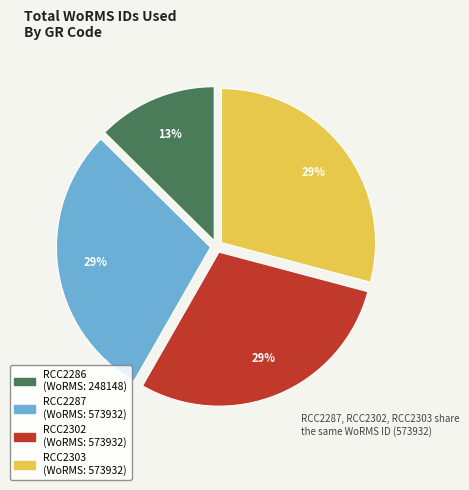

Is there a majority slice in this chart?

No